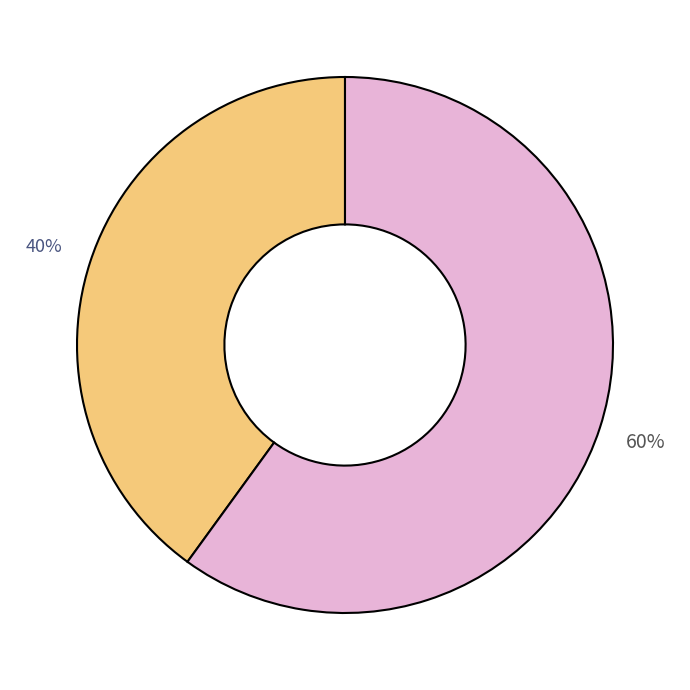

Count the number of slices in the pie.

2